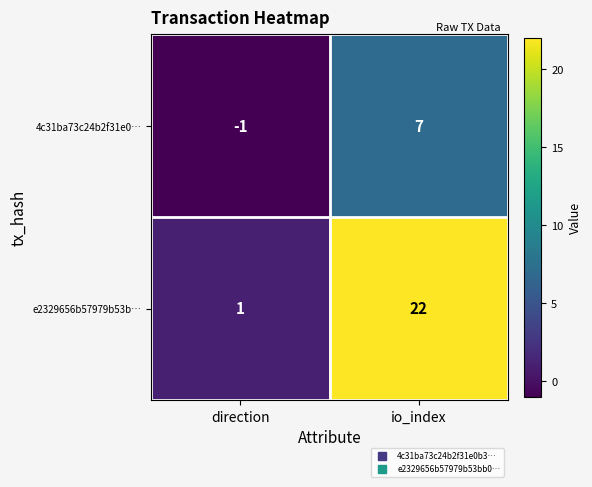

How many data points does each series have?

2